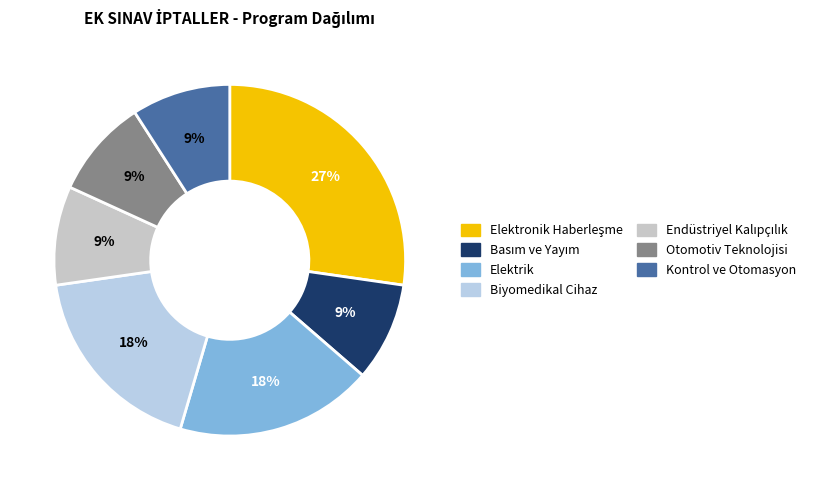

Count the number of slices in the pie.

7